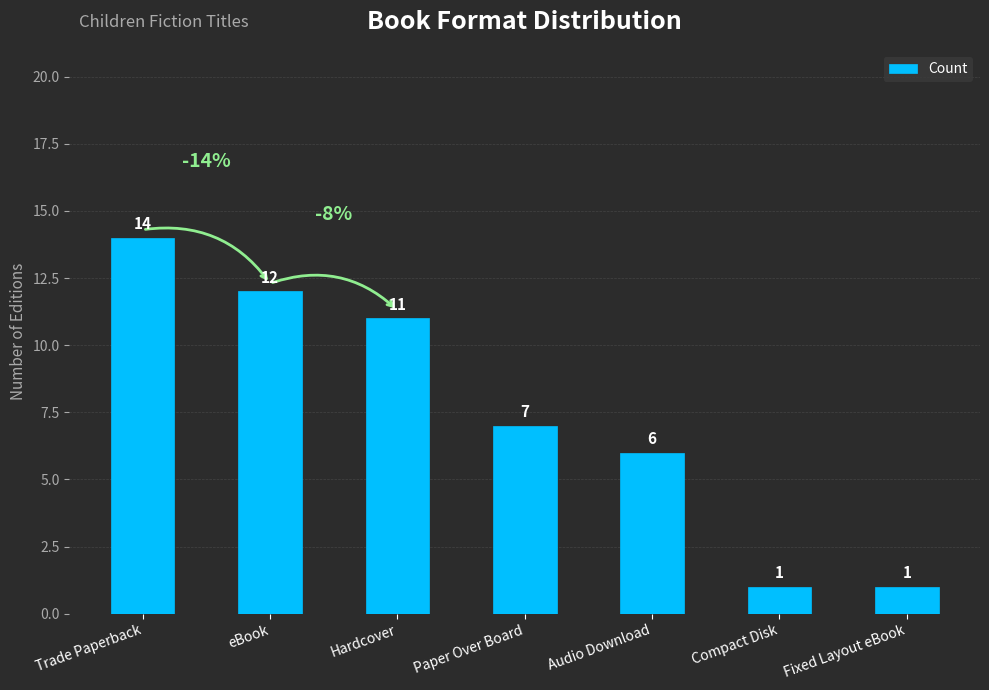

At which label does the data first exceed 7?

Trade Paperback